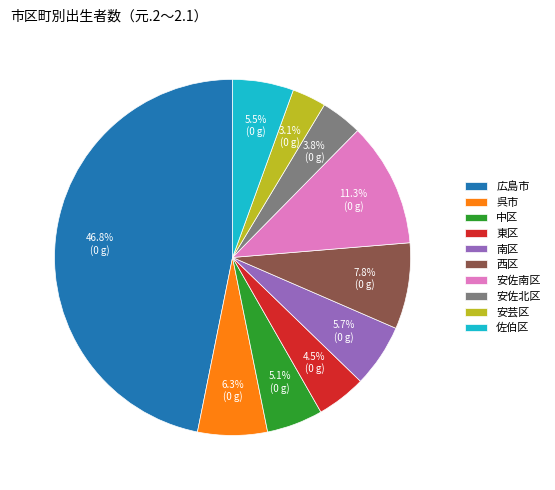

Does any single category account for the majority?

No